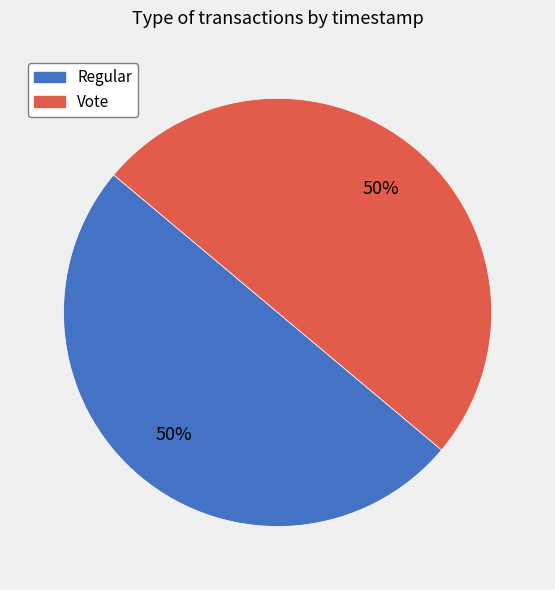

Is the sum of Regular and Vote greater than half?

Yes